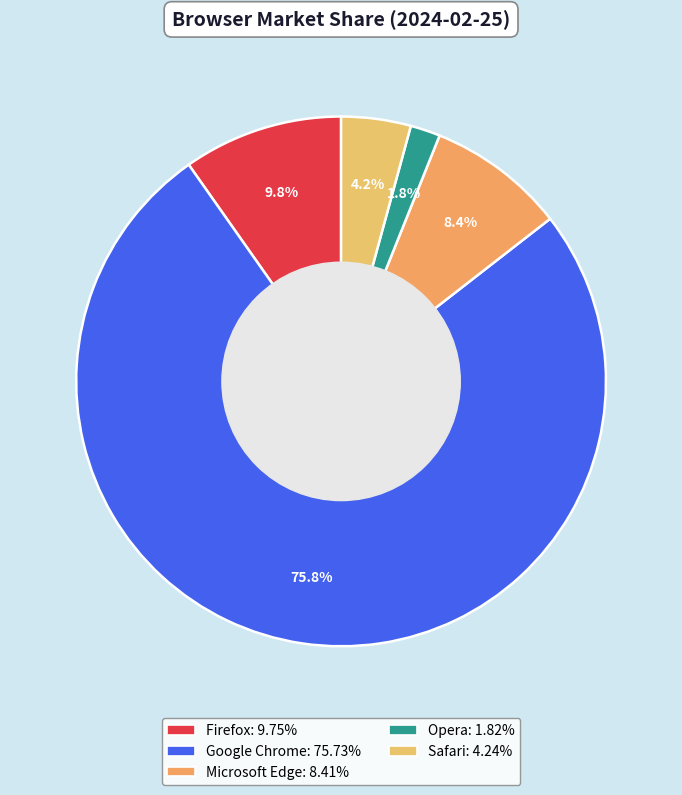

How many segments does this pie chart have?

5